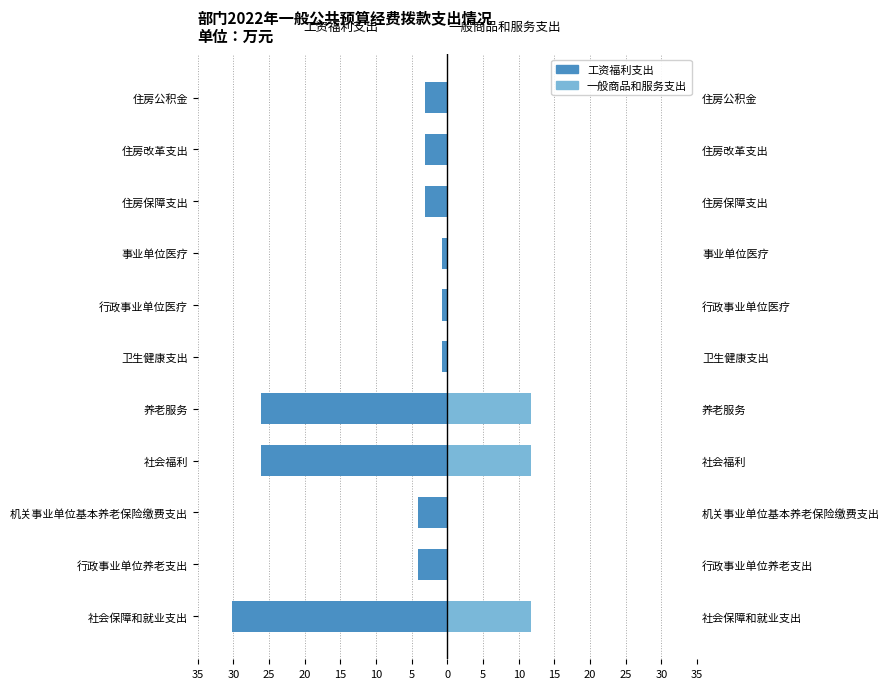

What is the difference between the maximum and minimum values in the 工资福利支出 series?

29.5